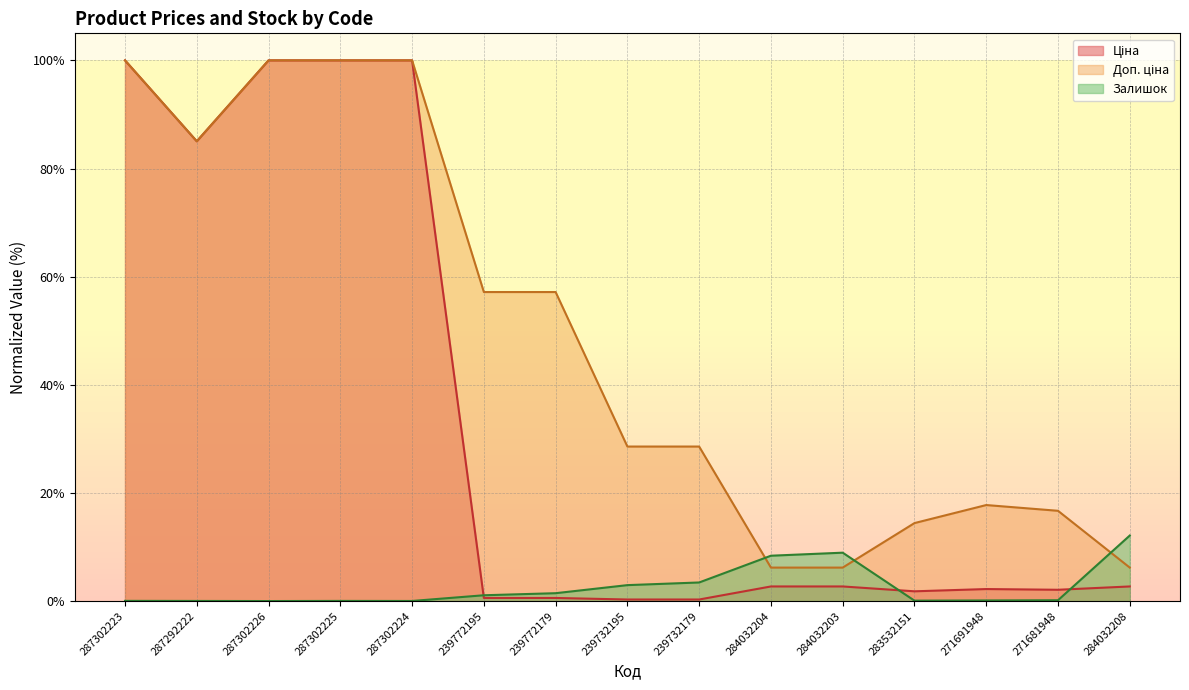

What is the average value of the Ціна series?

33.4